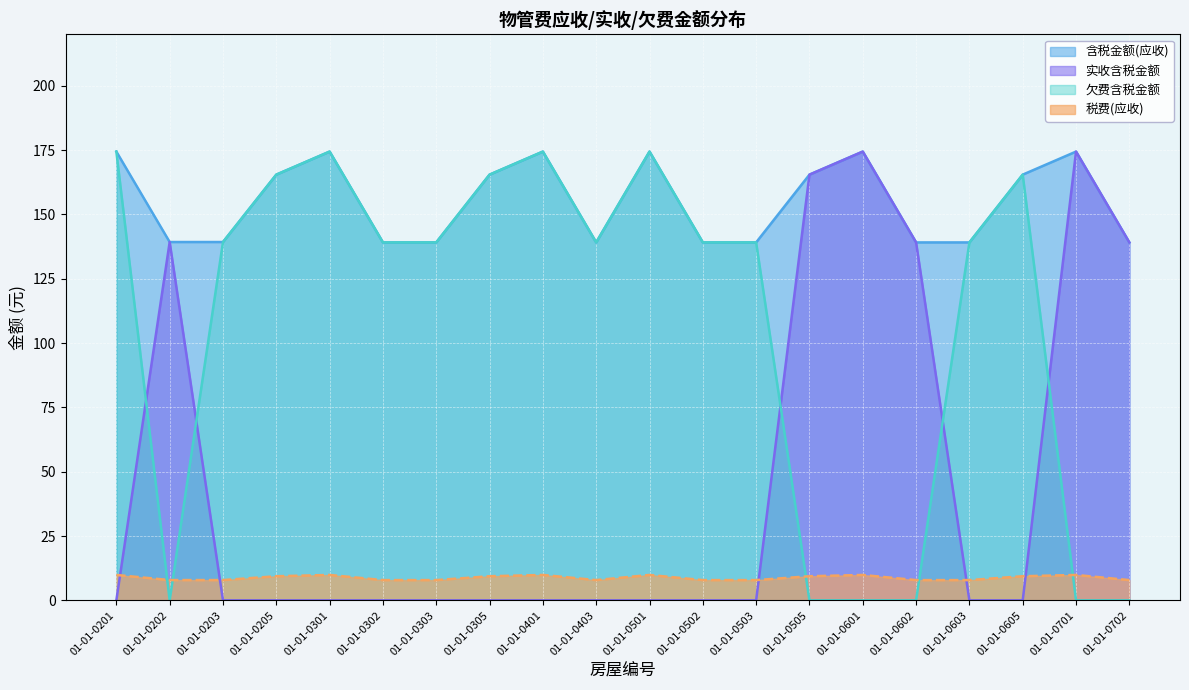

Does the chart display data point markers on the line(s)?

No